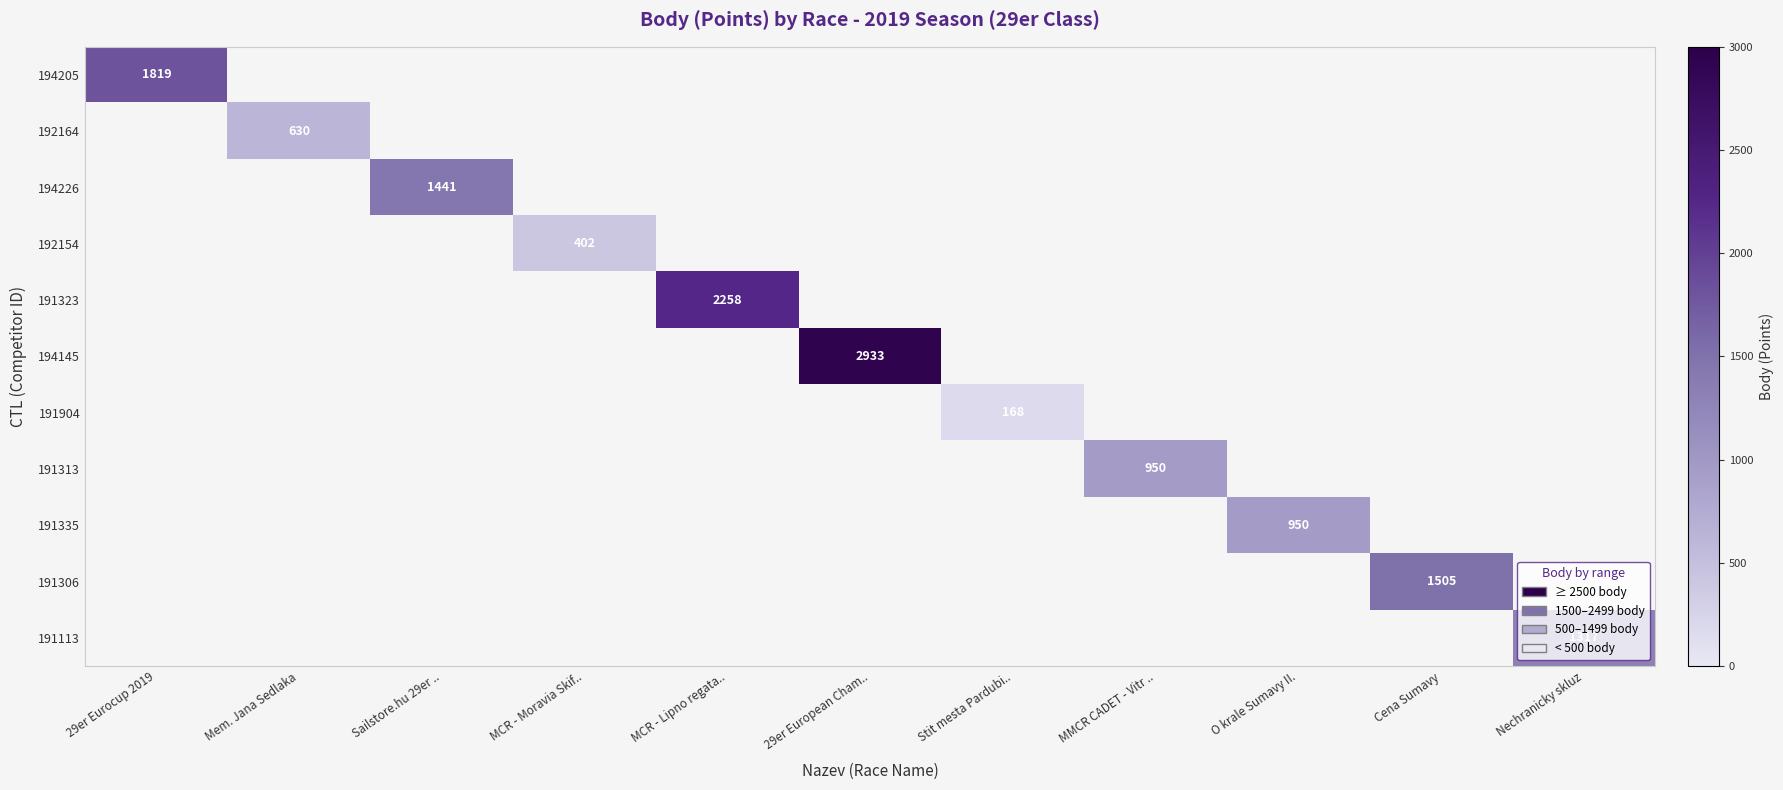

The value of 191113 at Nechranicky skluz is 1740. True or false?

False